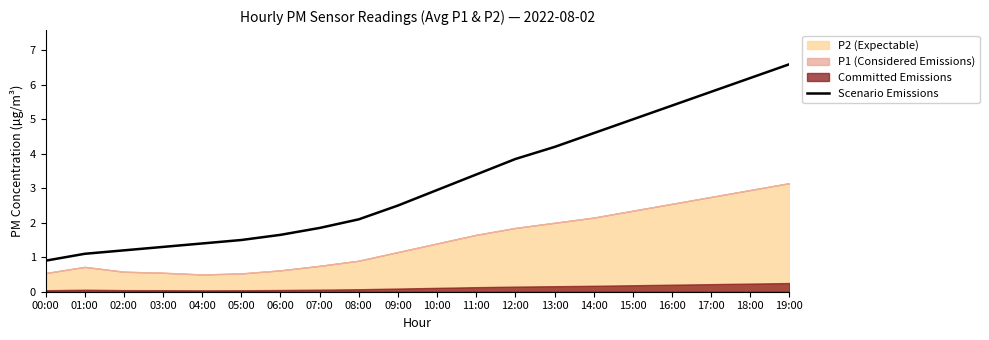

Which has a higher value, 11:00 or 13:00?

13:00